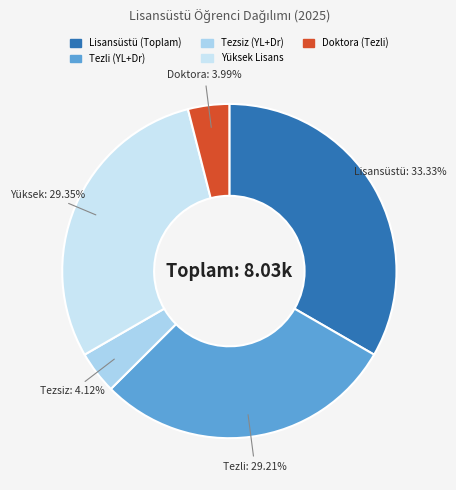

Is it true that Lisansüstü (Toplam) is 46% of the pie?

False